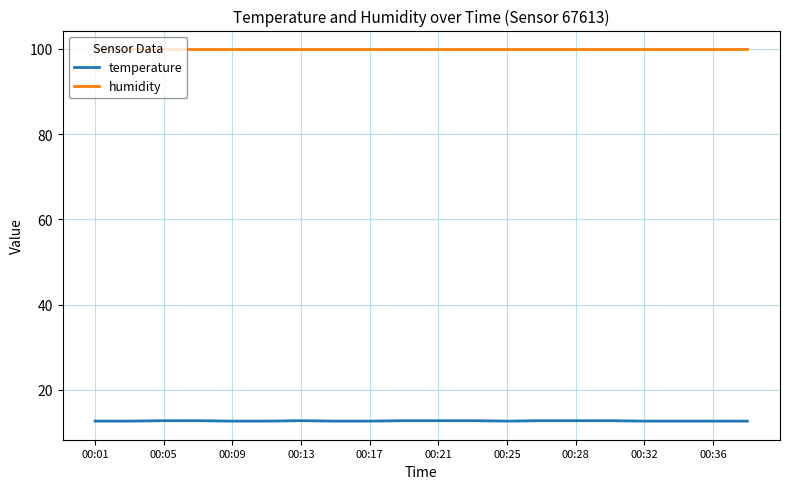

True or false: humidity and temperature intersect in this chart.

False